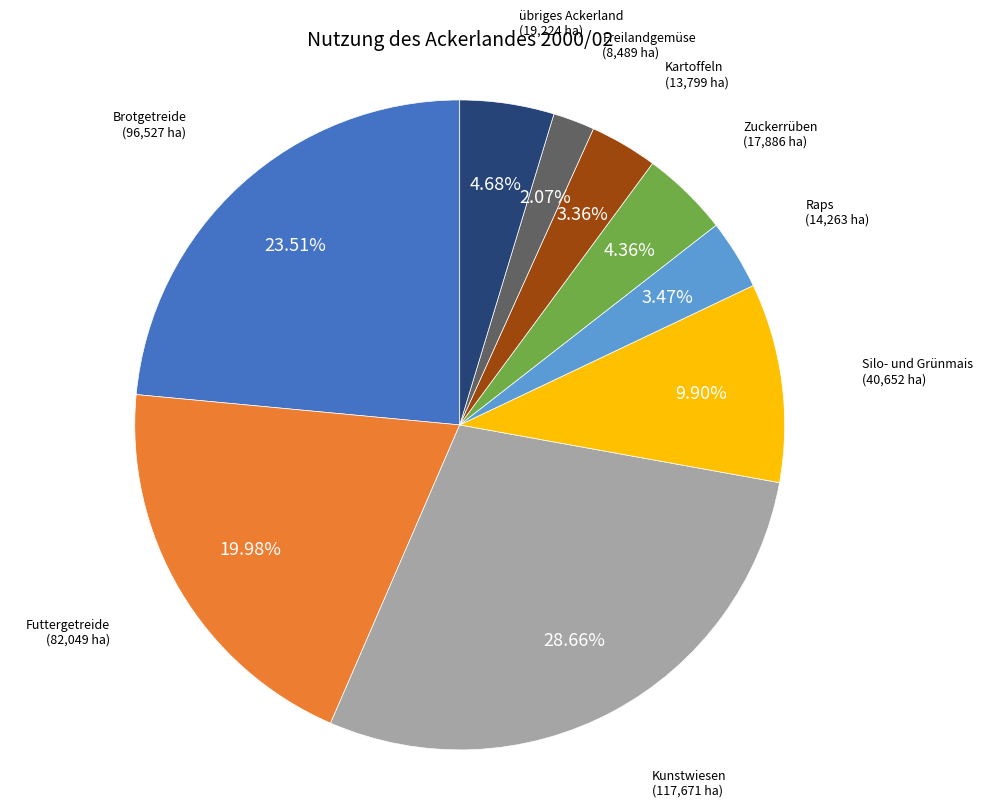

Is the sum of übriges Ackerland and Futtergetreide greater than half?

No